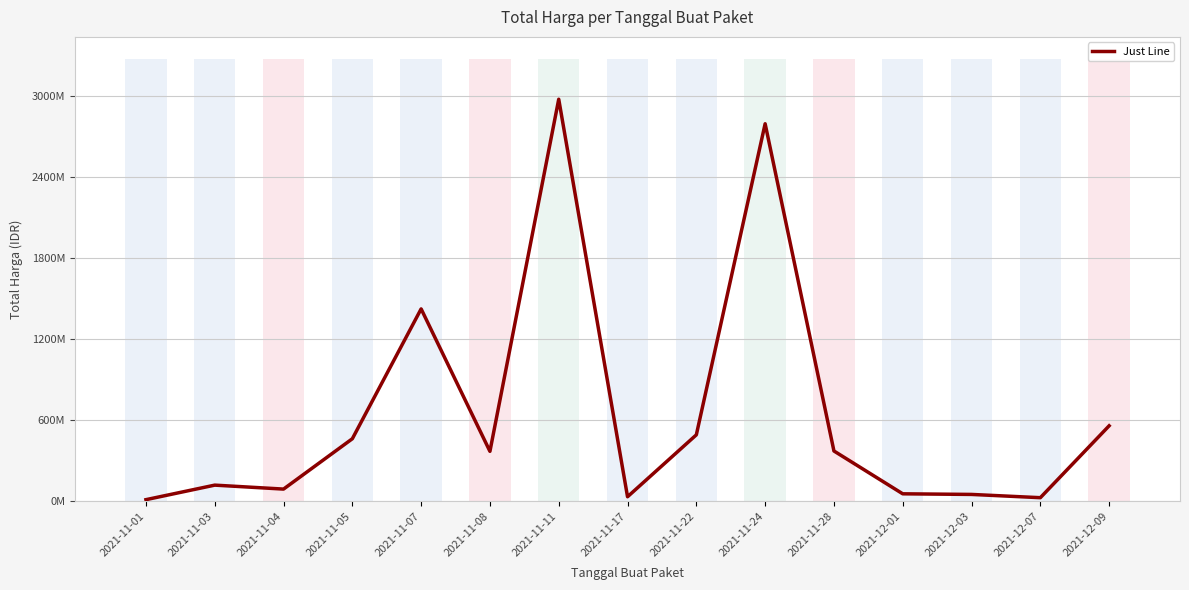

Rank the categories by value from lowest to highest.

2021-11-01, 2021-12-07, 2021-11-17, 2021-12-03, 2021-12-01, 2021-11-04, 2021-11-03, 2021-11-08, 2021-11-28, 2021-11-05, 2021-11-22, 2021-12-09, 2021-11-07, 2021-11-24, 2021-11-11